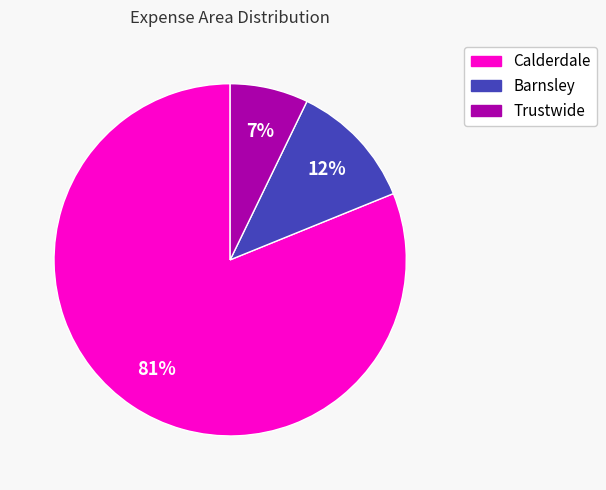

To the nearest percent, what is the difference between the largest and smallest slice percentages?

74%